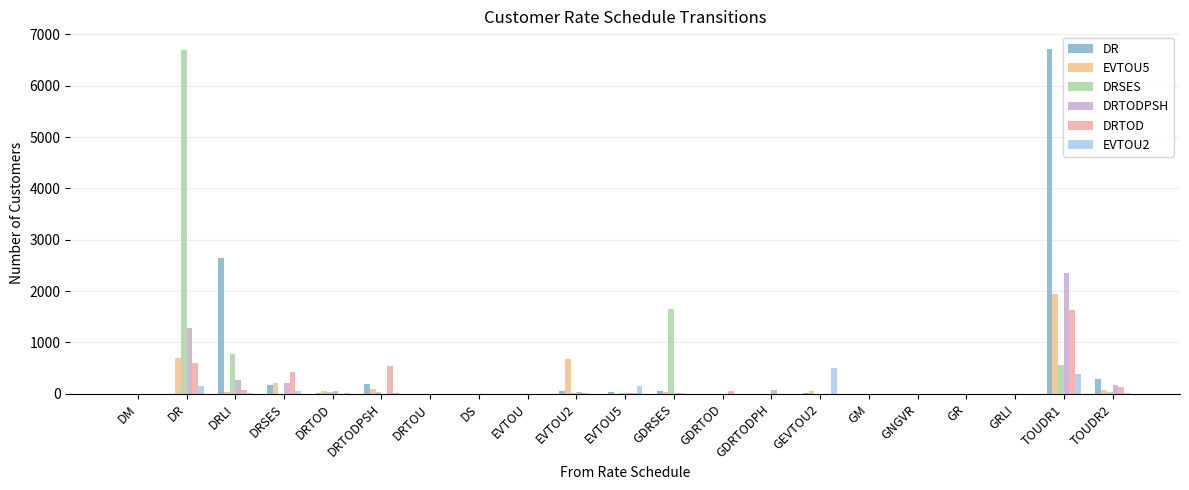

What are all the series names shown in the legend?

DR, EVTOU5, DRSES, DRTODPSH, DRTOD, EVTOU2